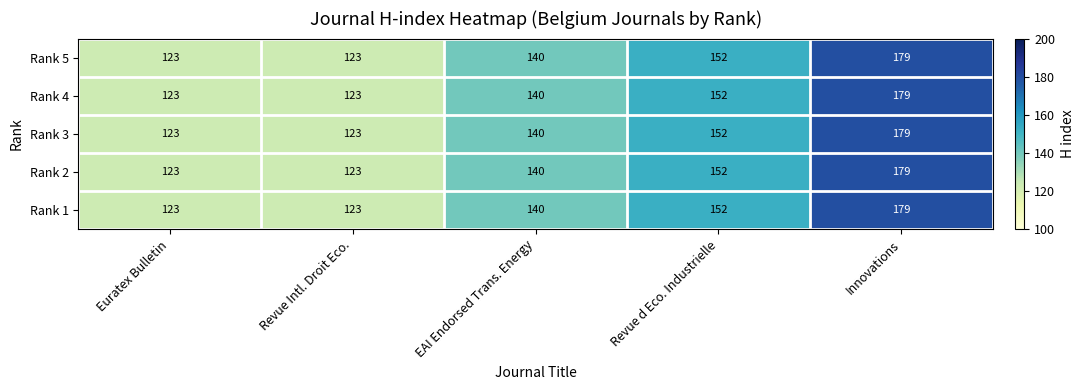

How many values in the Rank 1 series are below 140?

2